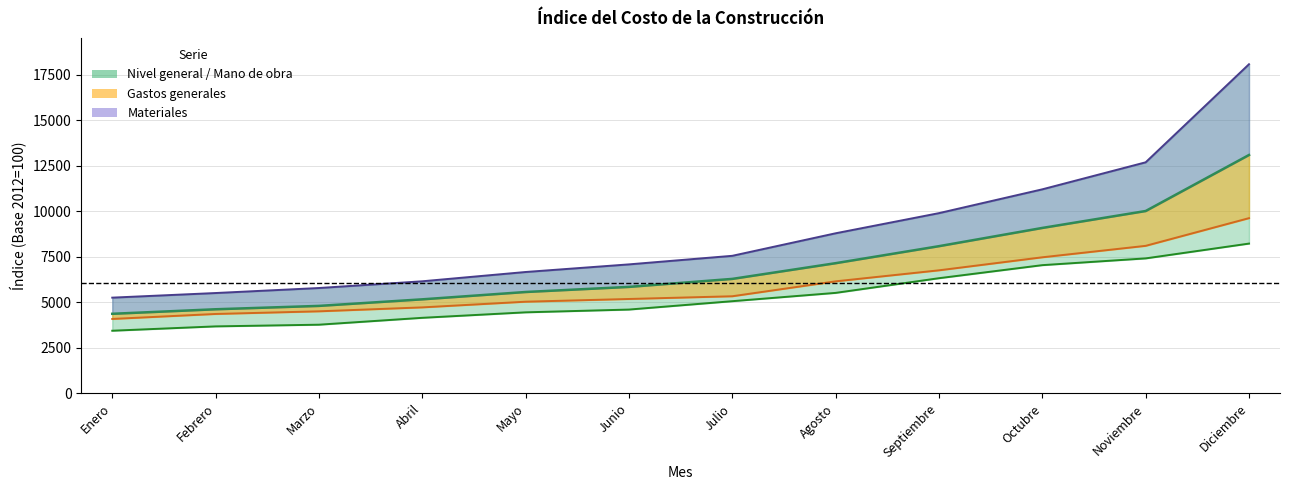

Where is Mano de obra nearest to the value 5837?

Agosto